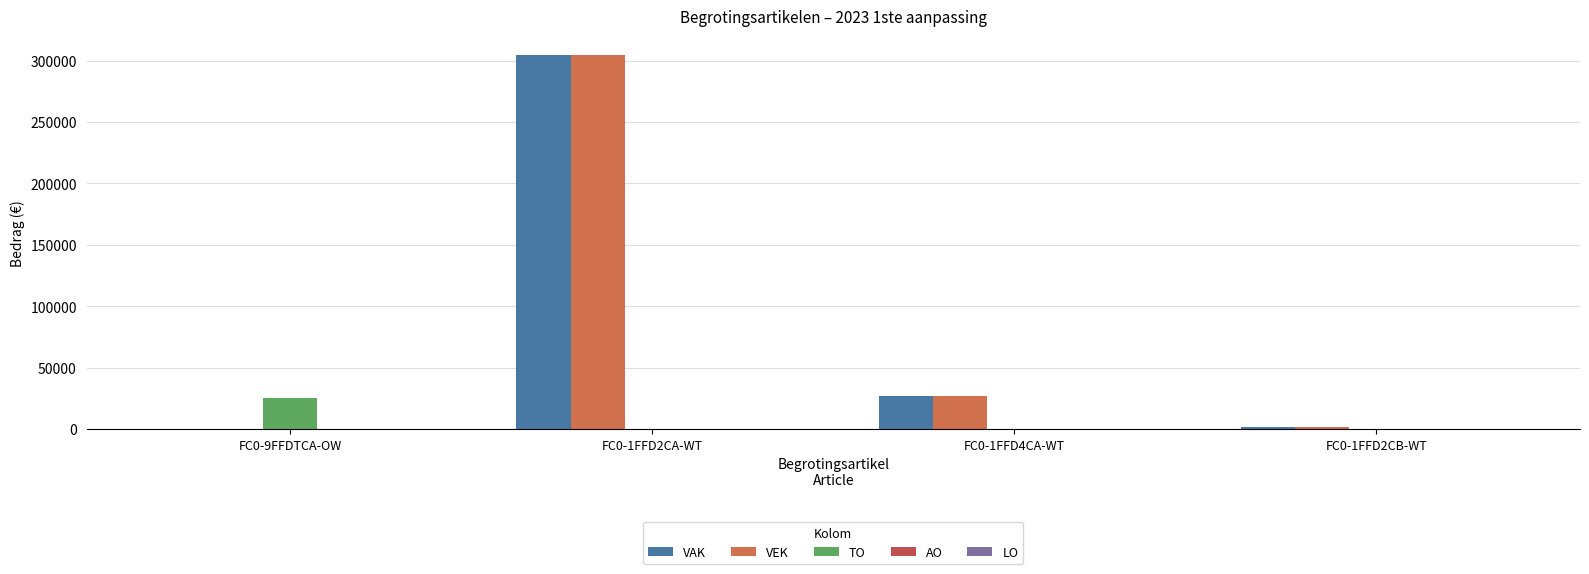

What is the maximum value shown in the chart?

304740